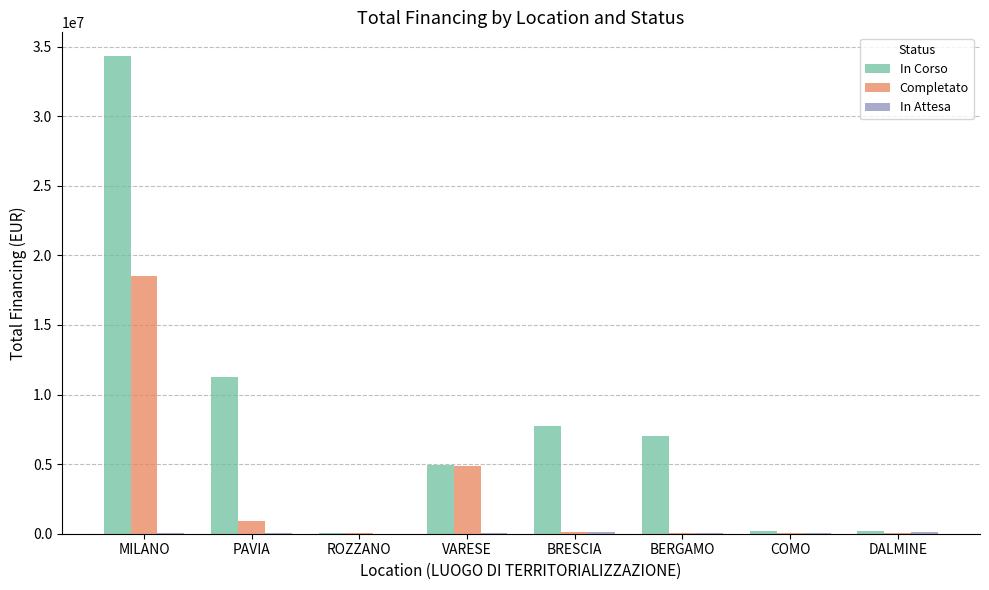

Which series changed the most between BERGAMO and COMO?

In Corso